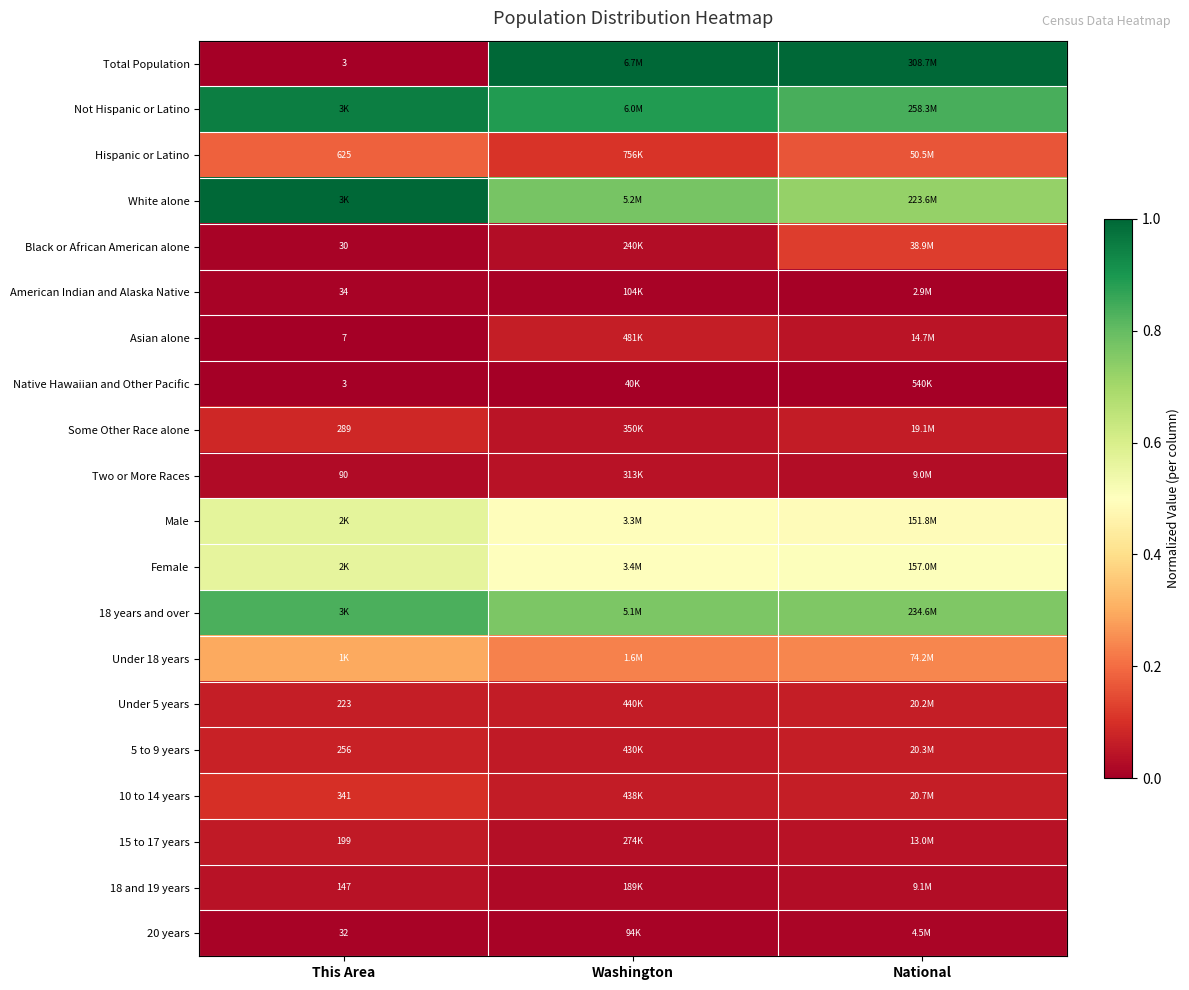

The 20 years series shows 0.0 at National. True or false?

False